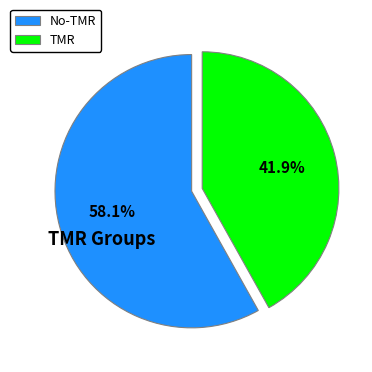

To the nearest percent, what is the difference between the largest and smallest slice percentages?

16%